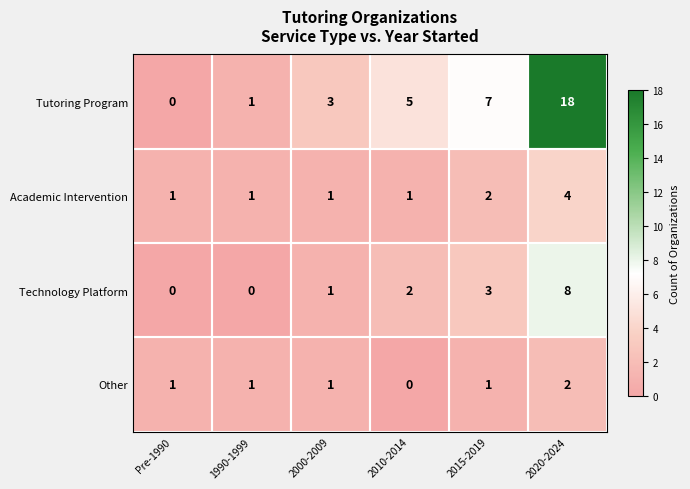

At which label is Tutoring Program closest to 9?

2015-2019